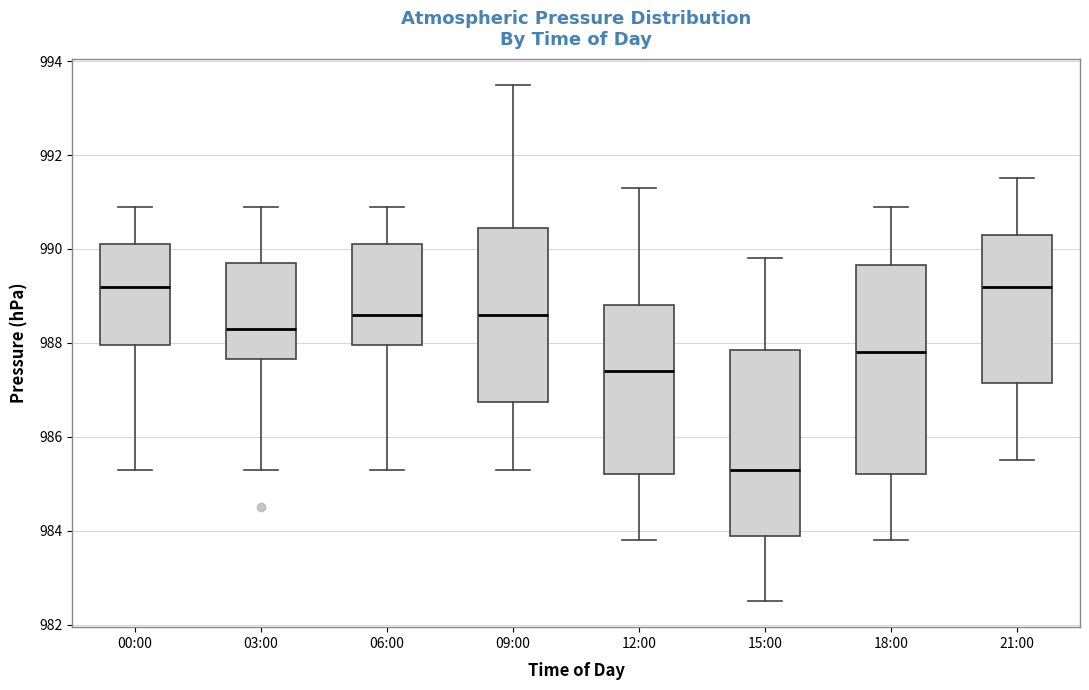

Reading left to right, transcribe this box plot: for each box, give where its median line is, the range the box spans, and where its two whiskers end, as read against the y-axis. The values are not printed on the chart, so give them approximately, as read against the axis.

00:00: median 989.2, box 988.0 to 990.2, whiskers 985.4 to 991.0
03:00: median 988.4, box 987.6 to 989.8, whiskers 985.4 to 991.0
06:00: median 988.6, box 988.0 to 990.2, whiskers 985.4 to 991.0
09:00: median 988.6, box 986.8 to 990.4, whiskers 985.4 to 993.6
12:00: median 987.4, box 985.2 to 988.8, whiskers 983.8 to 991.4
15:00: median 985.4, box 984.0 to 987.8, whiskers 982.6 to 989.8
18:00: median 987.8, box 985.2 to 989.6, whiskers 983.8 to 991.0
21:00: median 989.2, box 987.2 to 990.4, whiskers 985.6 to 991.6